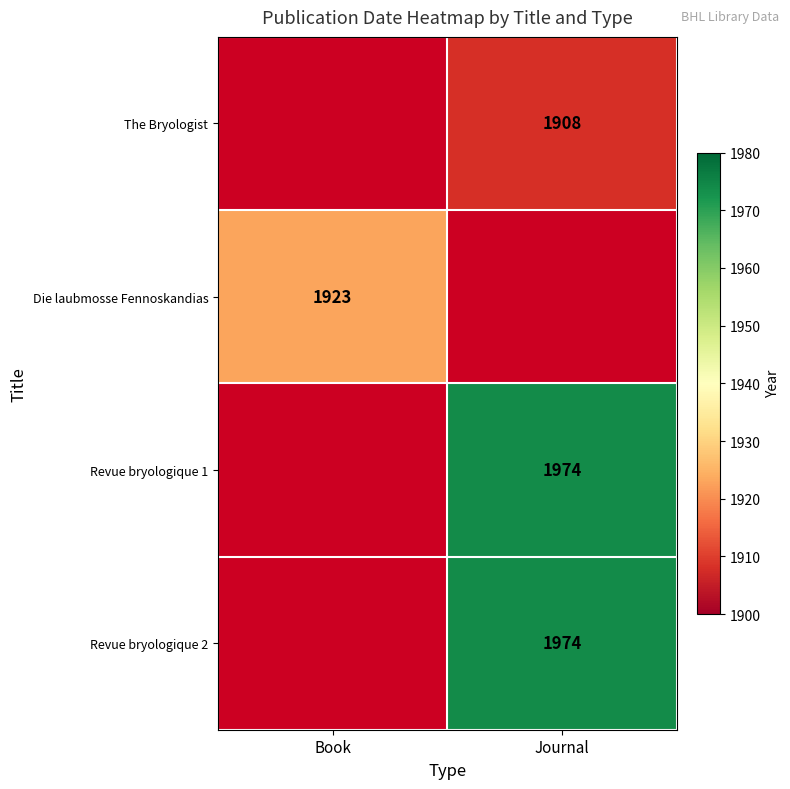

True or false: Revue bryologique 2 has a value of 1974 at Journal.

True